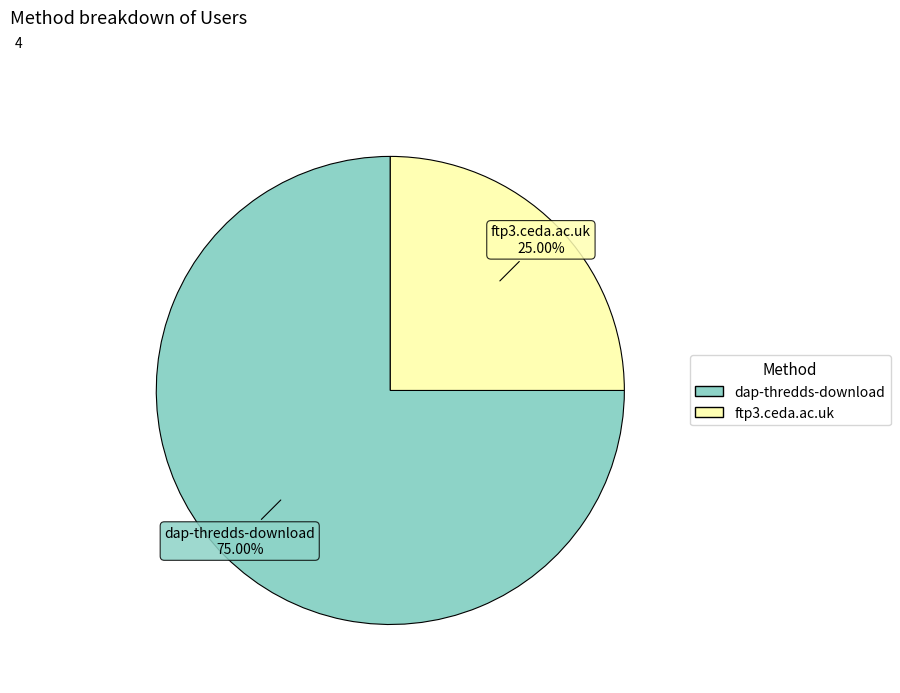

True or false: ftp3.ceda.ac.uk accounts for 30% of the total.

False